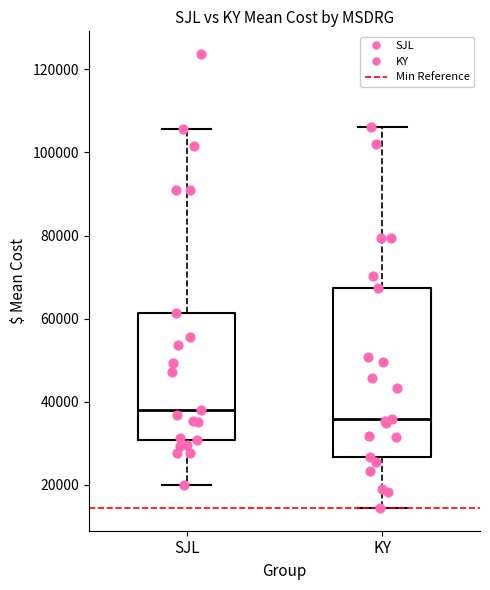

Which box is the tallest, from its lower edge to its upper edge?

KY